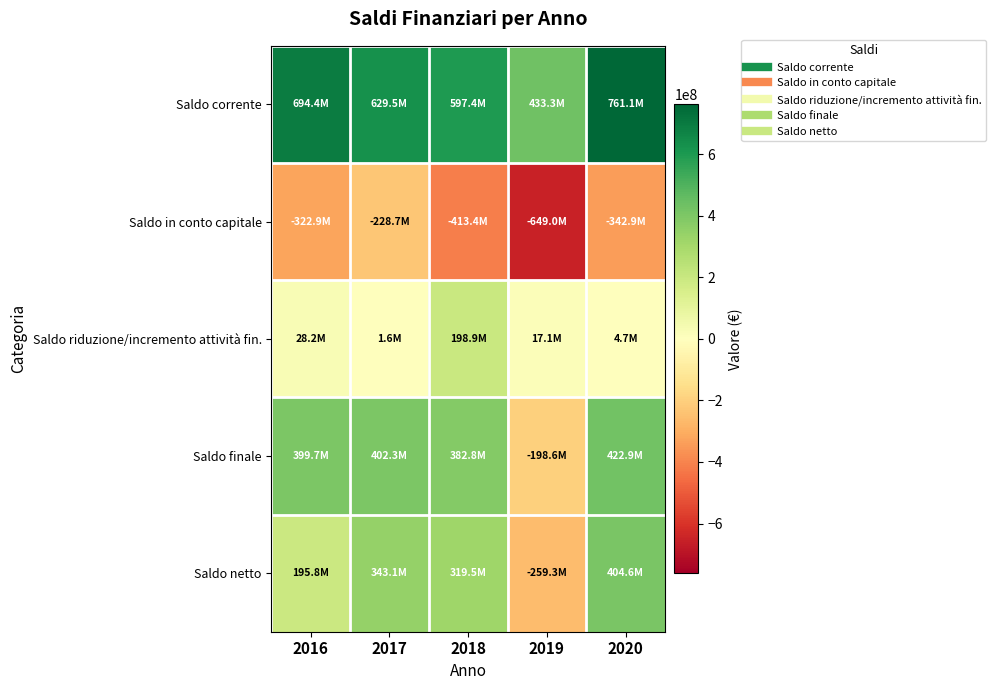

Reading left to right, extract all data points from this chart.

Saldo corrente: 2016=694360116.2	2017=629471630.8	2018=597359116.2	2019=433337747.0	2020=761114299.7
Saldo in conto capitale: 2016=-322905262.4	2017=-228690324.2	2018=-413441366.1	2019=-649046254.5	2020=-342906766.2
Saldo riduzione/incremento attività fin.: 2016=28199899.9	2017=1558584.8	2018=198915435.9	2019=17122868.6	2020=4728633.2
Saldo finale: 2016=399654753.7	2017=402339891.4	2018=382833186.0	2019=-198585638.9	2020=422936166.7
Saldo netto: 2016=195755608.1	2017=343101382.7	2018=319474055.9	2019=-259327416.7	2020=404550349.7